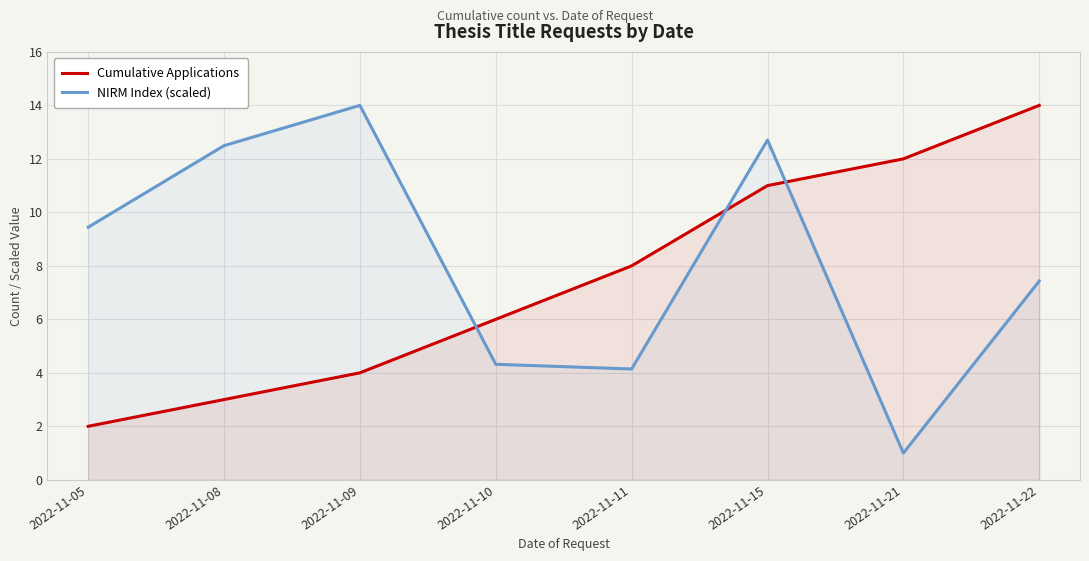

Between 2022-11-05 and 2022-11-09, which is larger?

2022-11-09